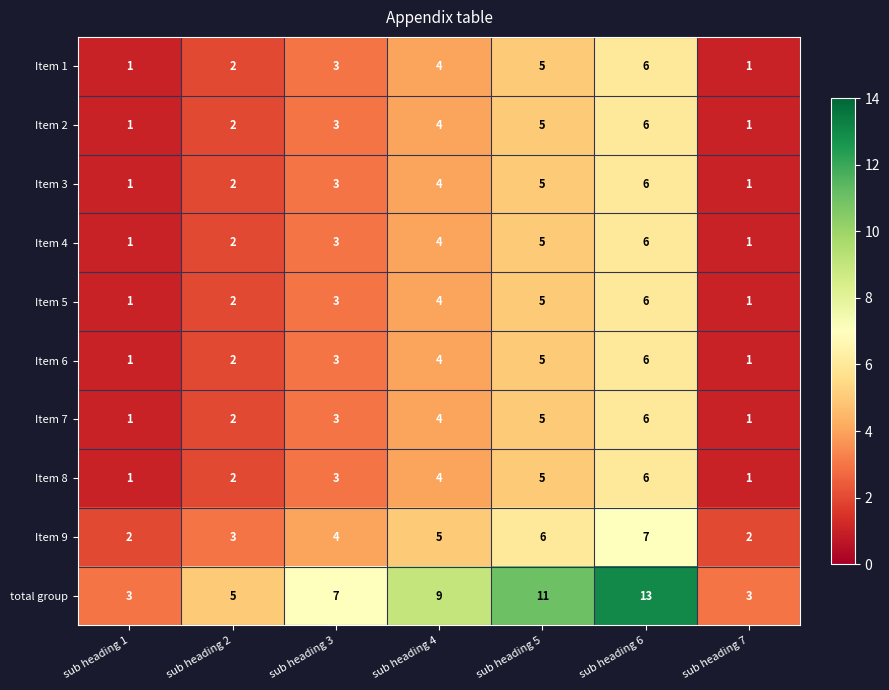

What is the maximum value shown in the chart?

13